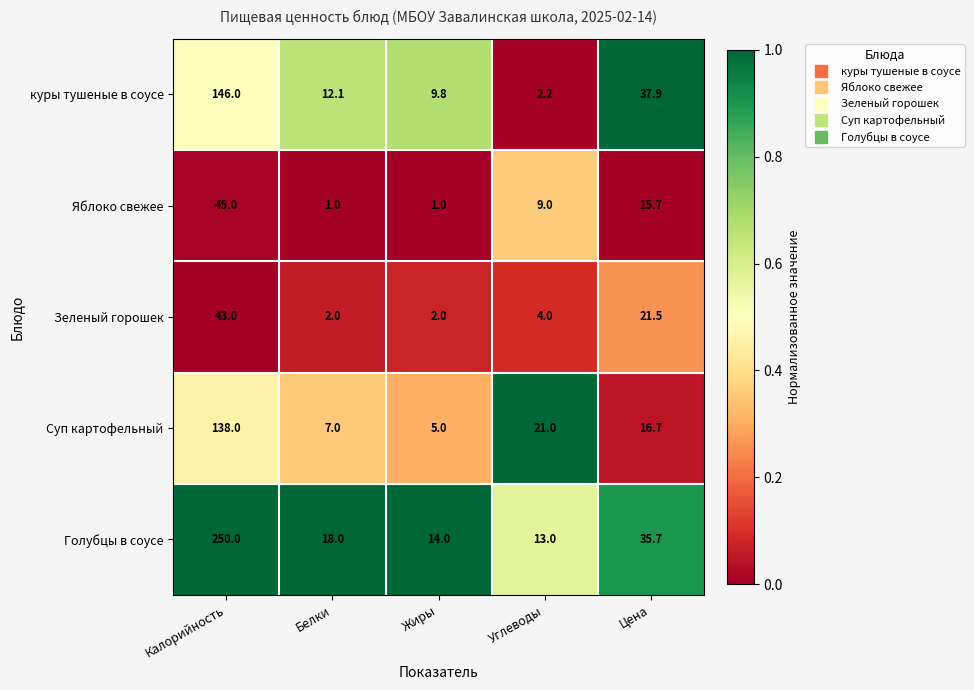

At which category is the sum across all series the highest?

Калорийность